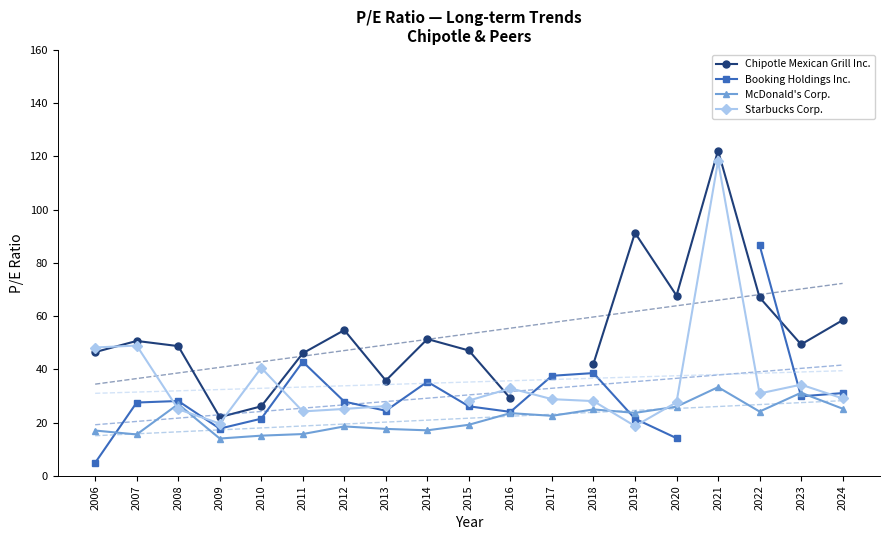

True or false: Starbucks Corp. has a value of 34.3 at 2023.

True